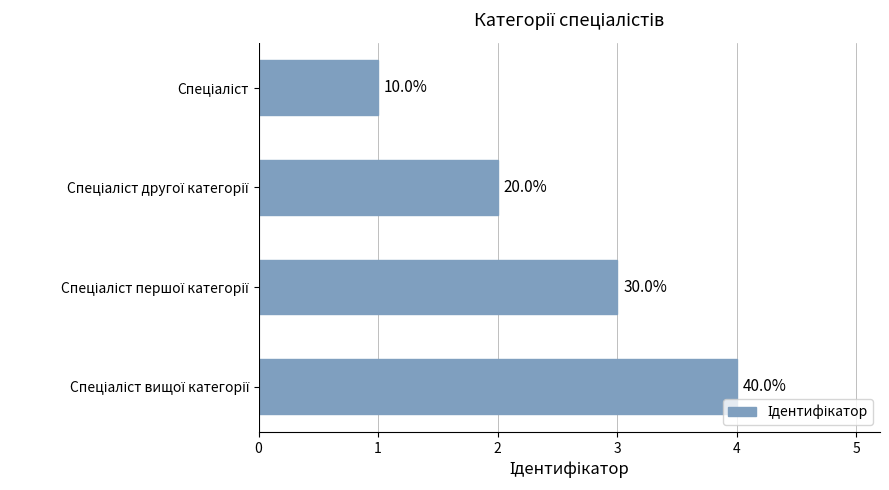

Rank the categories by value from lowest to highest.

0, 1, 2, 3